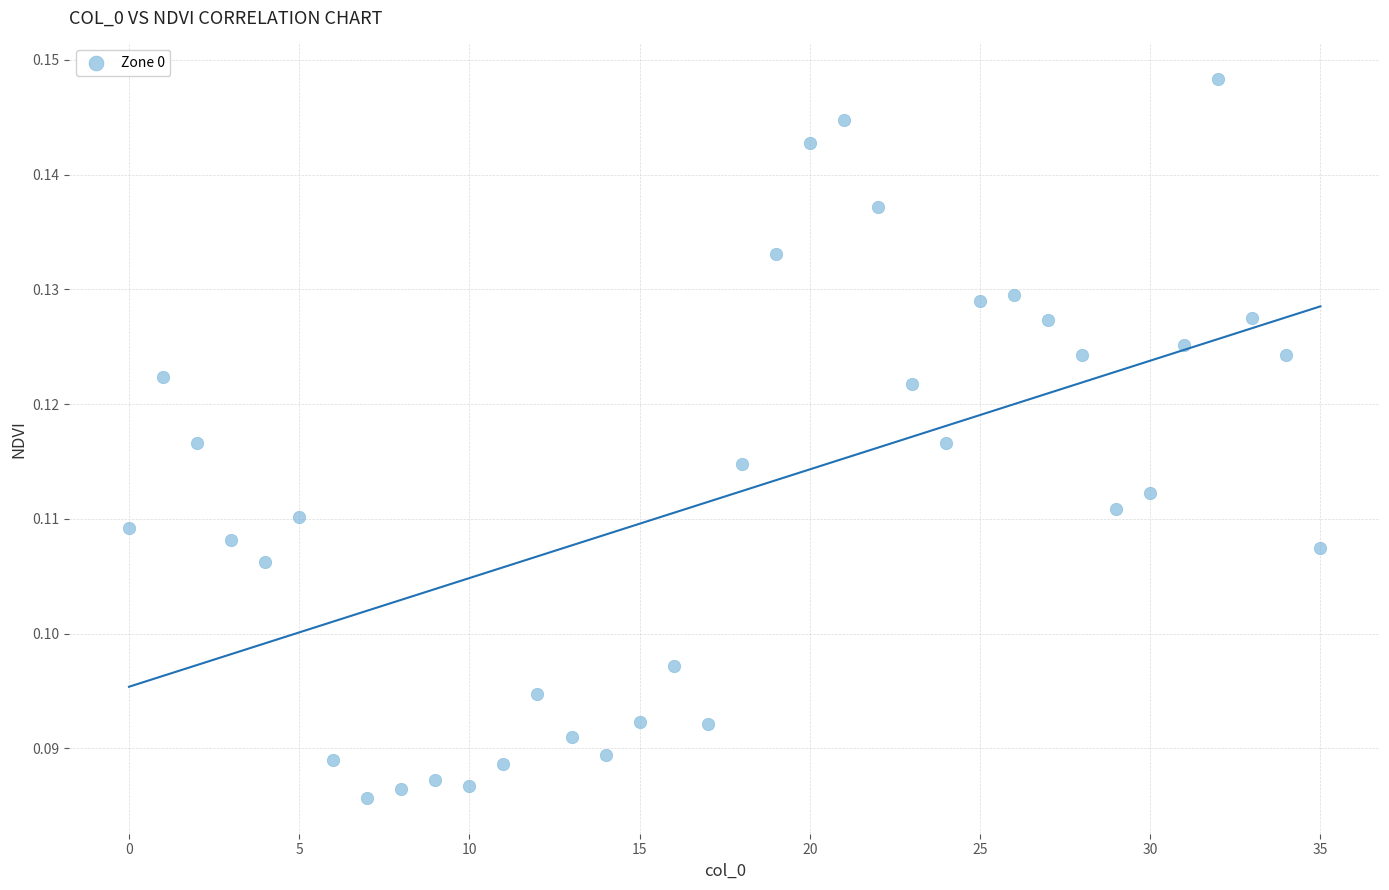

How many points are shown in the scatter plot?

36